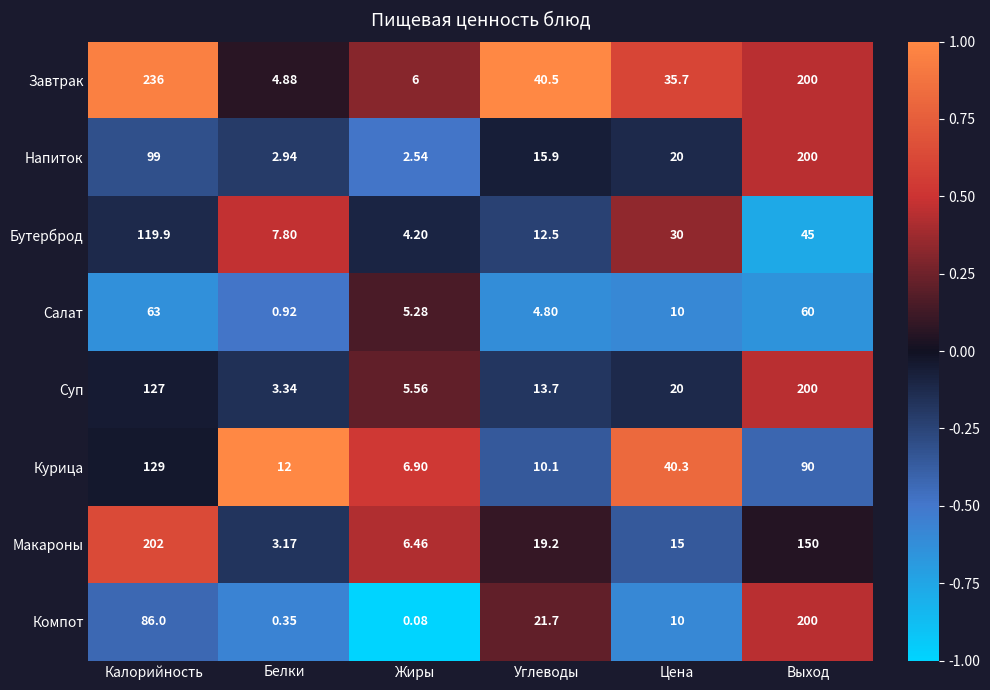

Rank the series at Белки from highest to lowest value.

Курица, Бутерброд, Завтрак, Суп, Макароны, Напиток, Салат, Компот